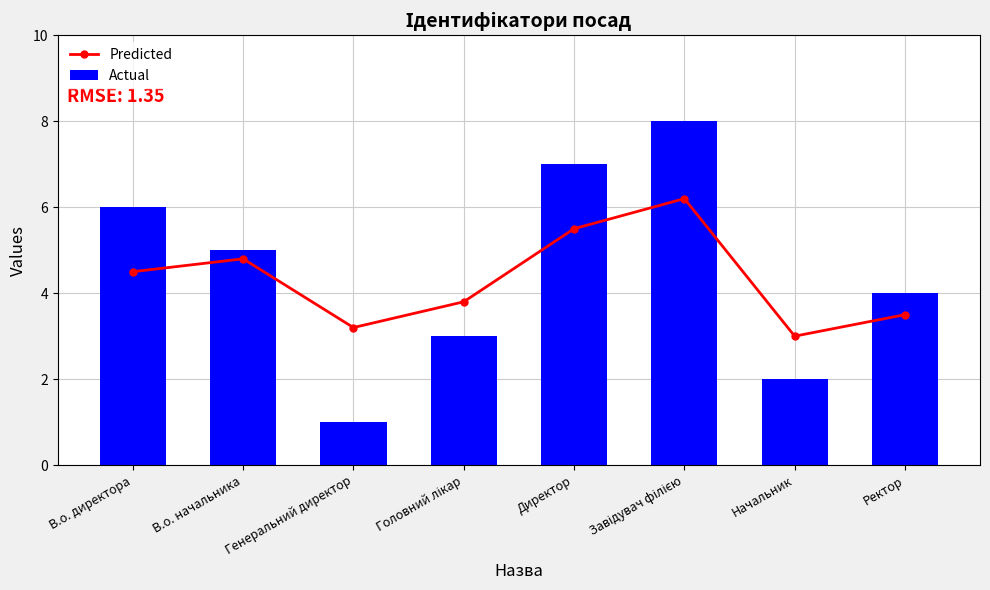

The Predicted series shows 2.1 at Генеральний директор. True or false?

False